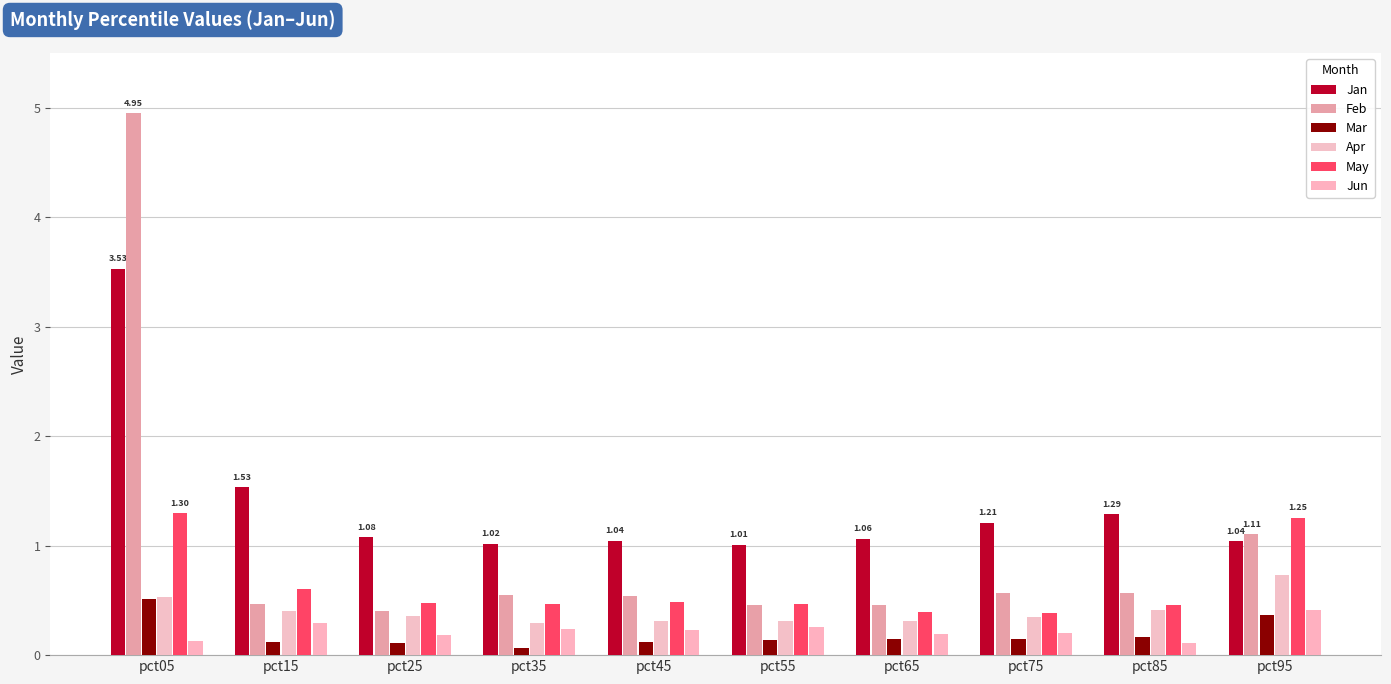

True or false: Jun has a value of 0.1 at pct45.

False